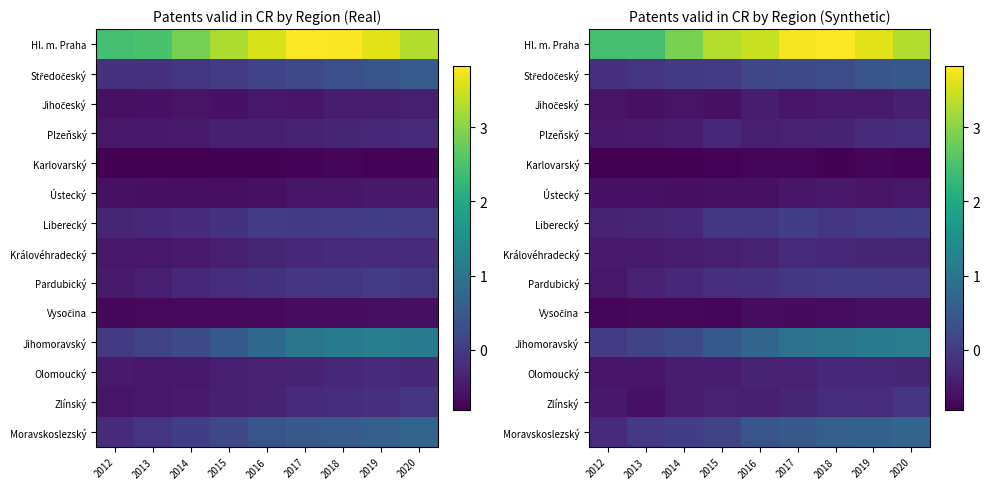

What is the difference between the second highest and second lowest values in the Hl. m. Praha series?

1.3